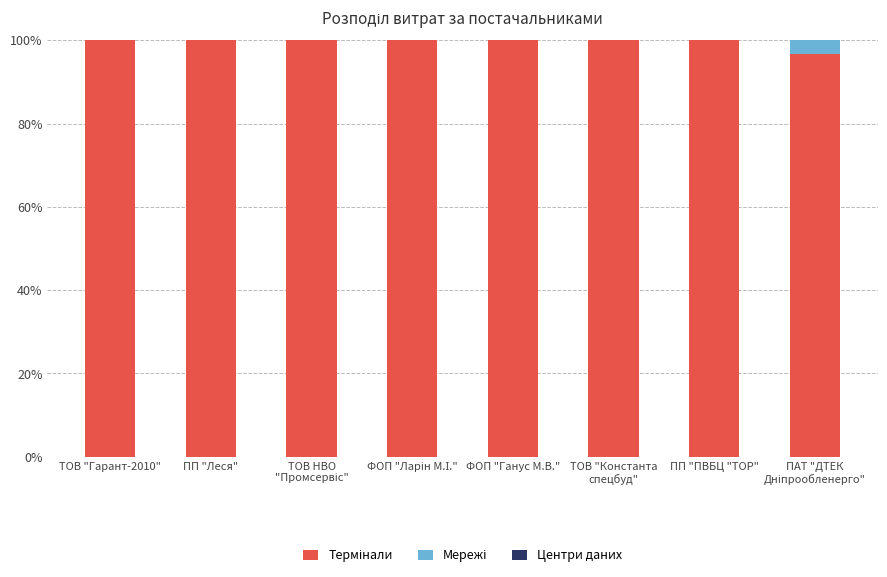

True or false: Термінали has a value of 96.7 at ПАТ "ДТЕК
Дніпрообленерго".

True